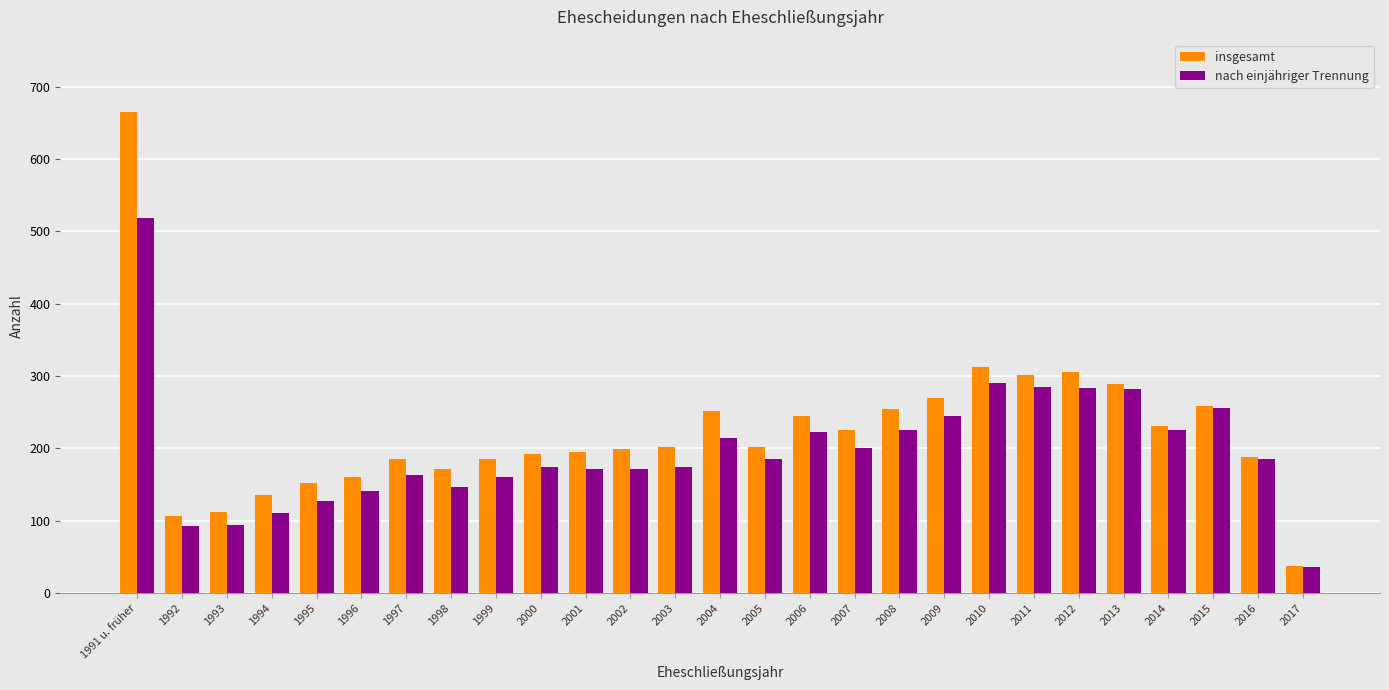

Is the value of insgesamt at 1995 greater than the value of nach einjähriger Trennung at 1993?

Yes